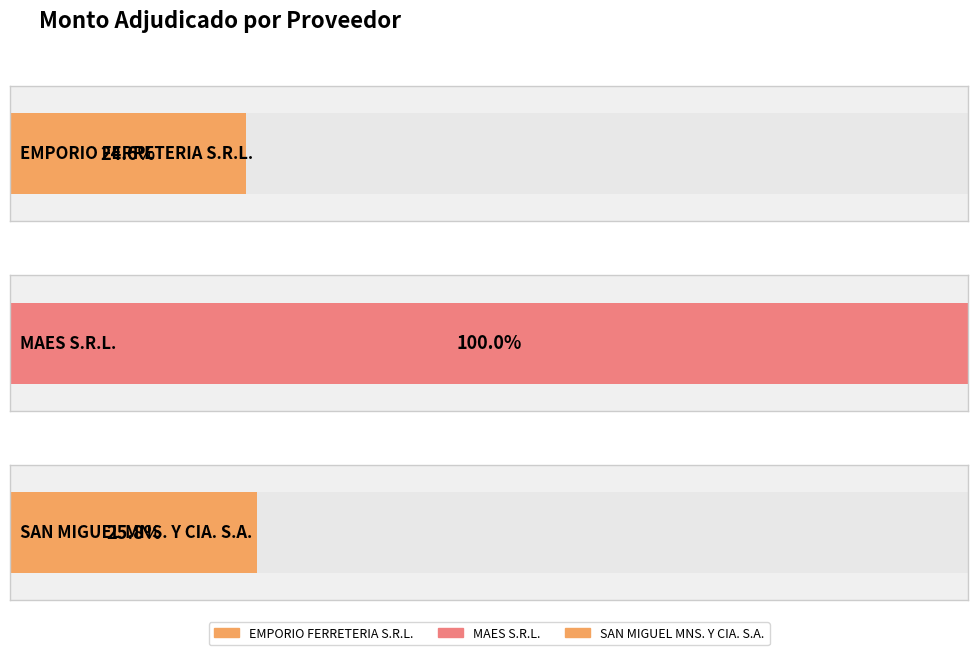

List the labels in order of value, largest first.

MAES S.R.L., SAN MIGUEL MNS. Y CIA. S.A., EMPORIO FERRETERIA S.R.L.